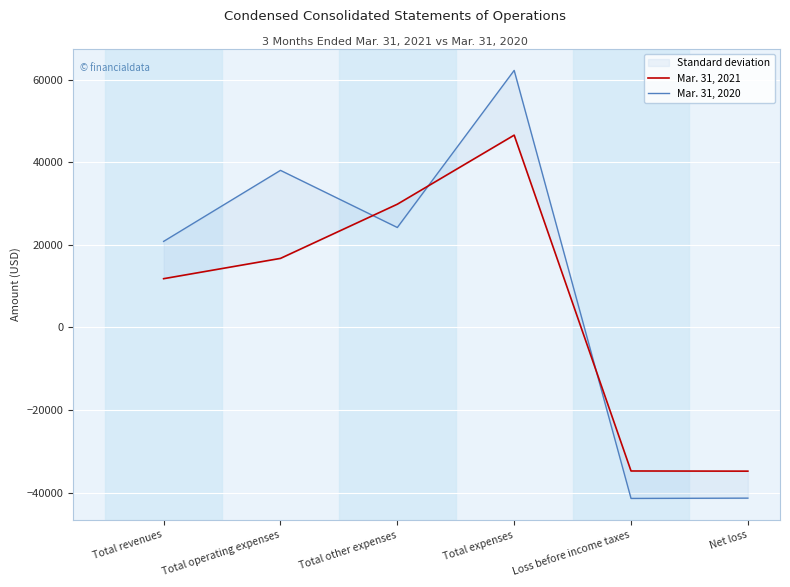

What is the label of the 3rd point from the right?

Total expenses